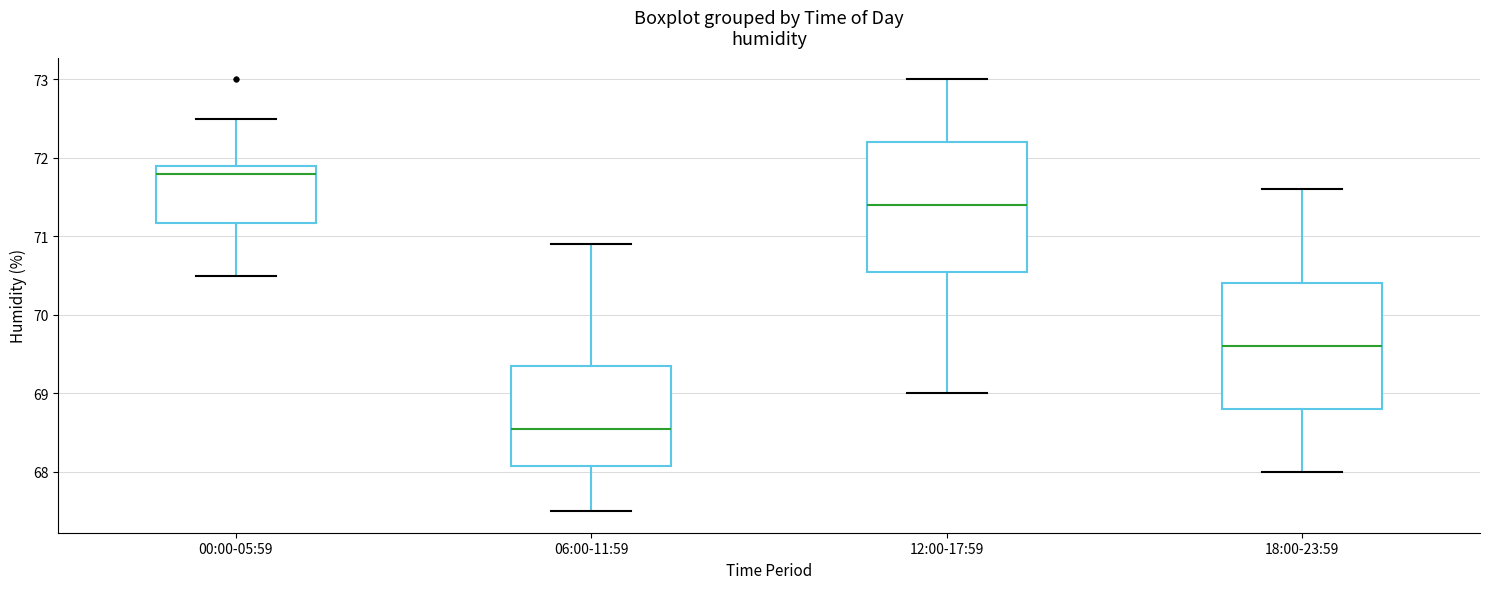

Reading left to right, transcribe this box plot: for each box, give where its median line is, the range the box spans, and where its two whiskers end, as read against the y-axis. The values are not printed on the chart, so give them approximately, as read against the axis.

00:00-05:59: median 71.8, box 71.2 to 71.9, whiskers 70.5 to 72.5
06:00-11:59: median 68.6, box 68.1 to 69.4, whiskers 67.5 to 70.9
12:00-17:59: median 71.4, box 70.6 to 72.2, whiskers 69.0 to 73.0
18:00-23:59: median 69.6, box 68.8 to 70.4, whiskers 68.0 to 71.6